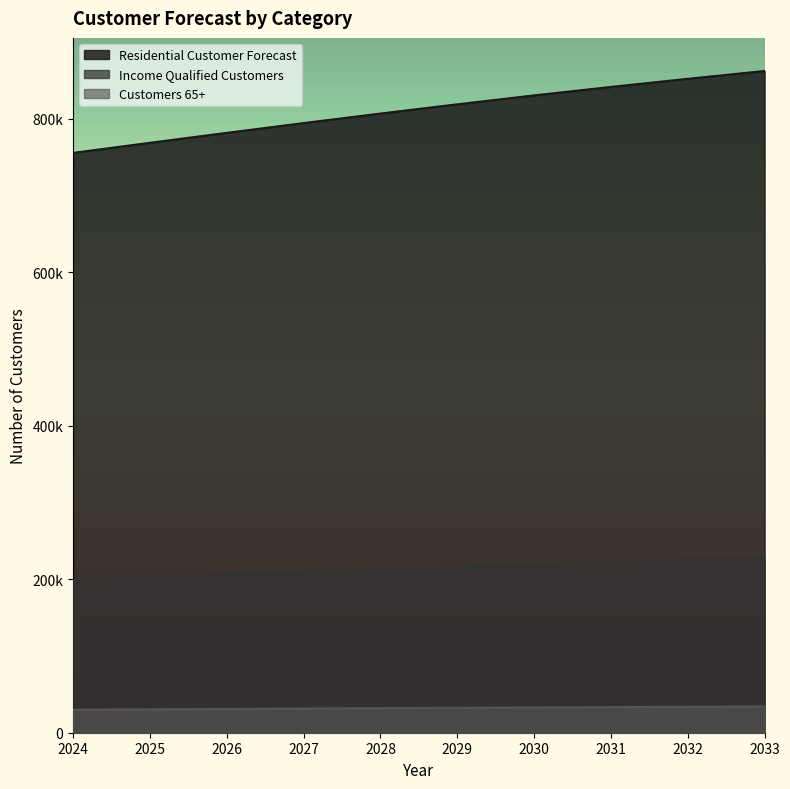

Is it true that Customers 65+ equals 34155.0 at 2033?

True